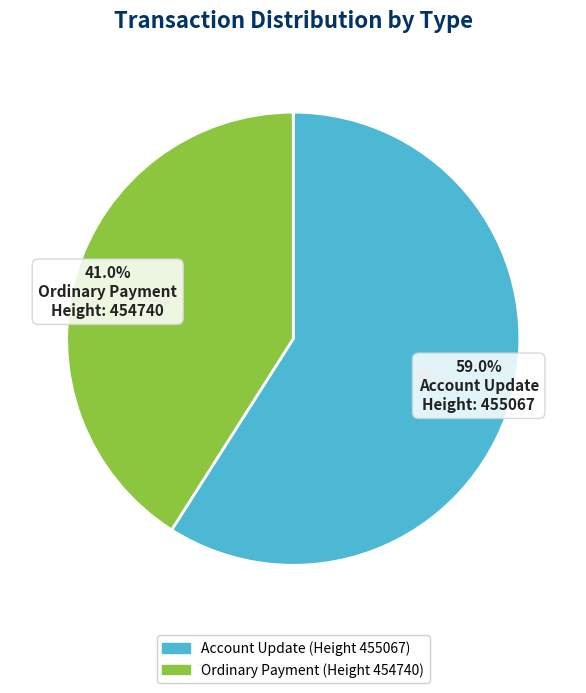

What is the largest slice in the pie chart?

Account Update